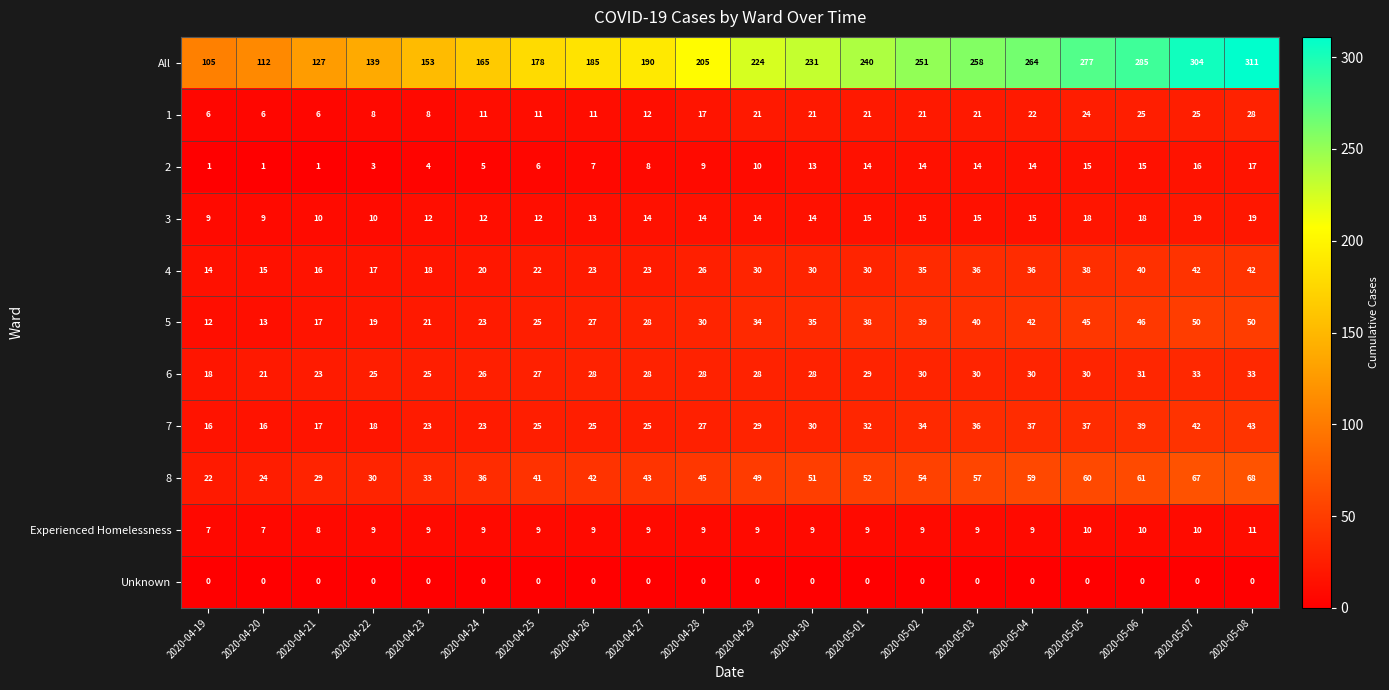

Which series has the largest range (max minus min)?

All